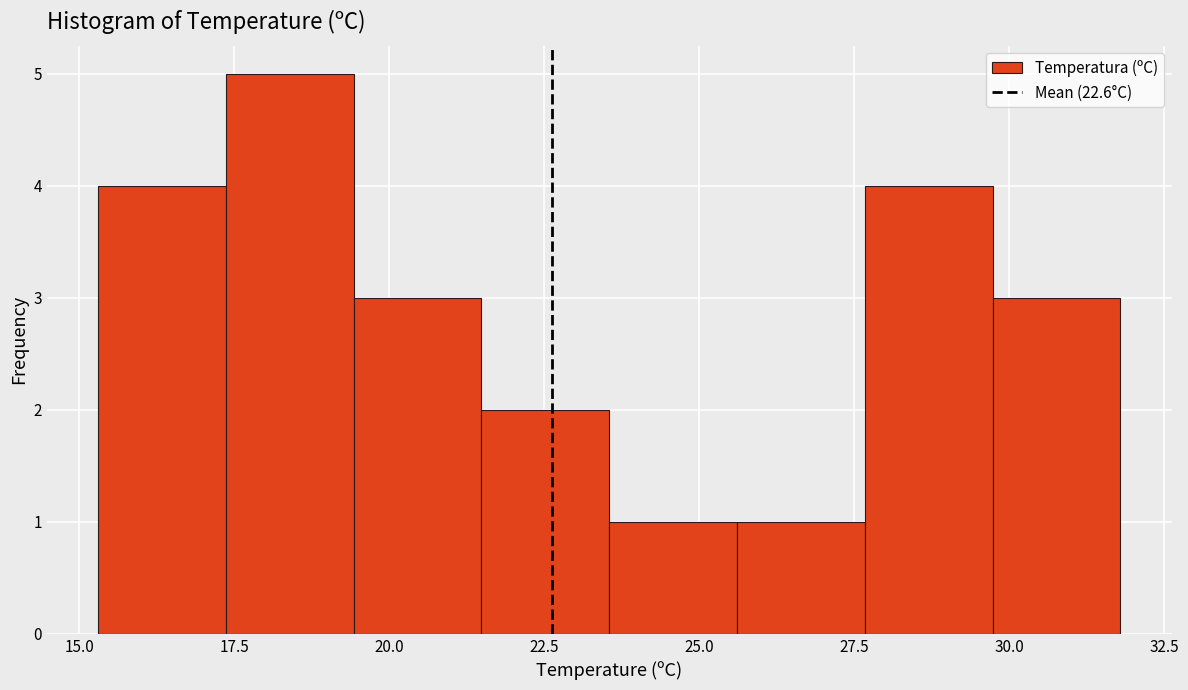

Reading left to right, list every bar in this chart as the range it spans on the x-axis followed by its height. Neither the bar edges nor the heights are printed on the chart, so give them approximately, as read against the axes.

15.5 to 17.5: 4
17.5 to 19.5: 5
19.5 to 21.5: 3
21.5 to 23.5: 2
23.5 to 25.5: 1
25.5 to 27.5: 1
27.5 to 29.5: 4
29.5 to 32.0: 3